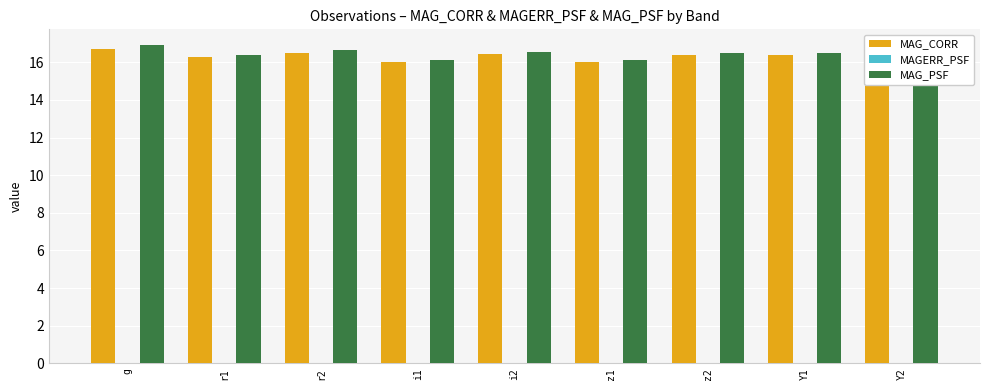

What is the sum of all MAG_CORR values?

147.5